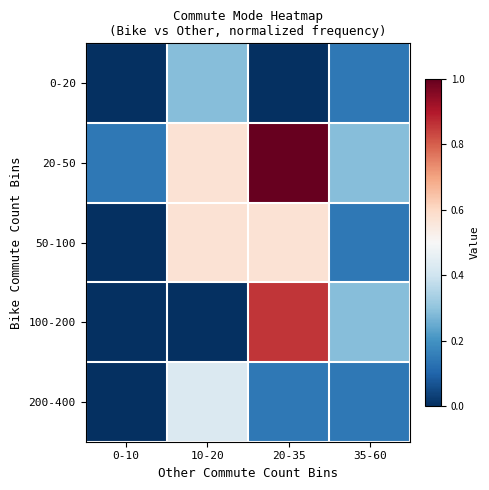

Reading left to right, transcribe all the data shown in this chart.

0-20: 0-10=0.0	10-20=0.3	20-35=0.0	35-60=0.1
20-50: 0-10=0.1	10-20=0.6	20-35=1.0	35-60=0.3
50-100: 0-10=0.0	10-20=0.6	20-35=0.6	35-60=0.1
100-200: 0-10=0.0	10-20=0.0	20-35=0.9	35-60=0.3
200-400: 0-10=0.0	10-20=0.4	20-35=0.1	35-60=0.1